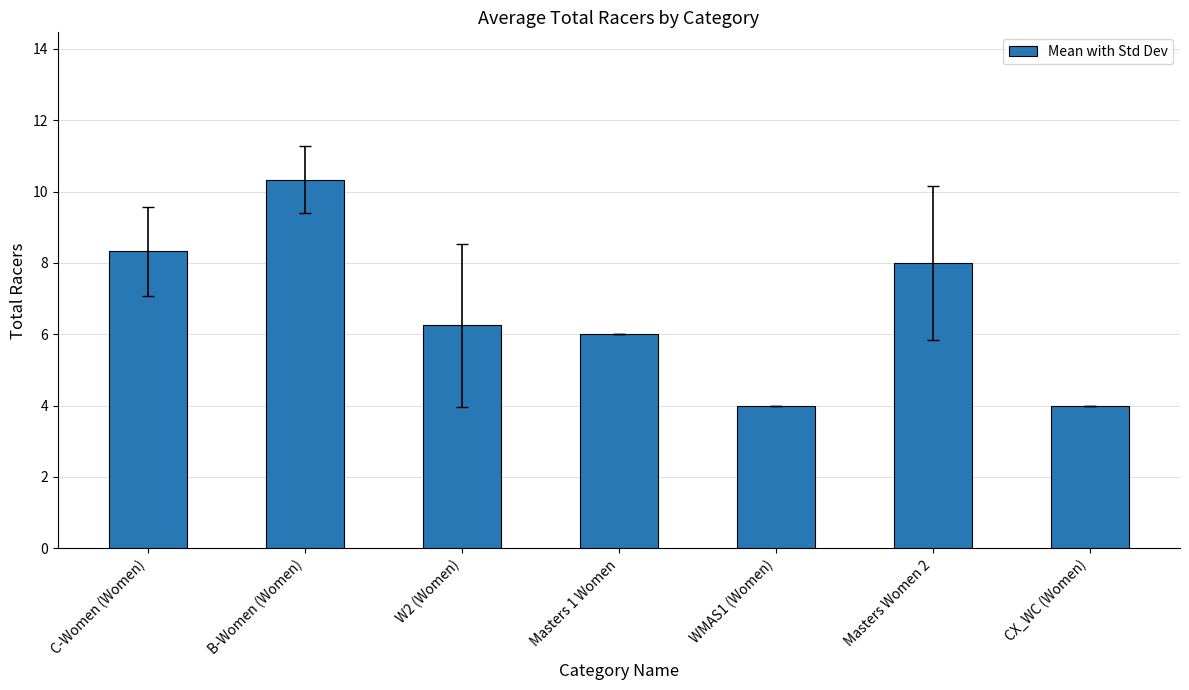

What is the label of the 1st bar from the left?

C-Women (Women)